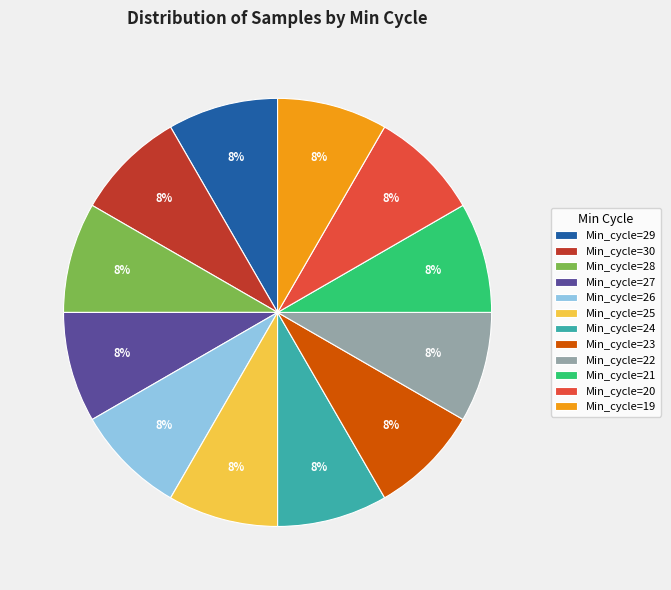

Count the number of slices in the pie.

12